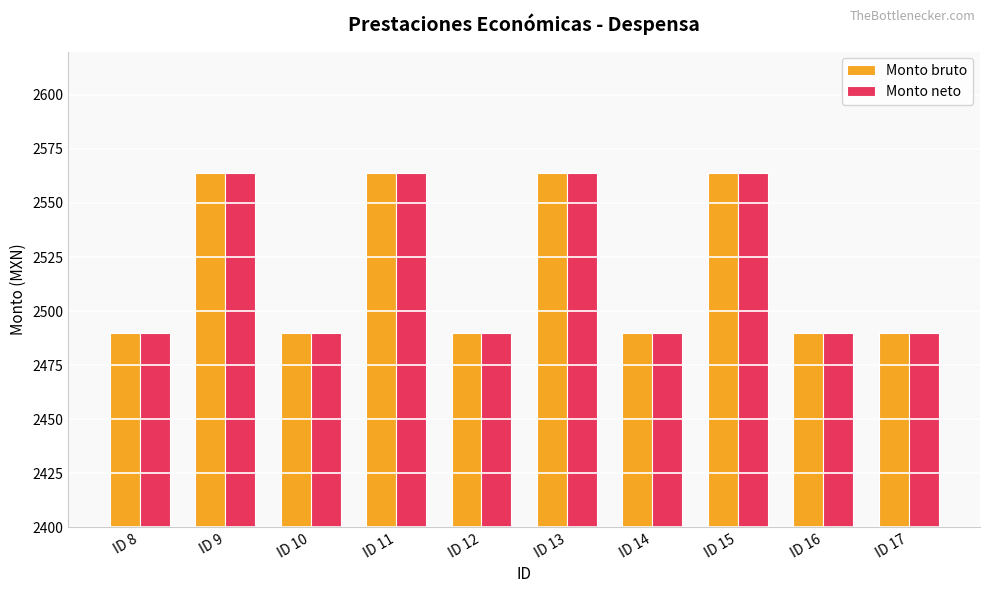

What is the sum of all Monto neto values?

25193.3